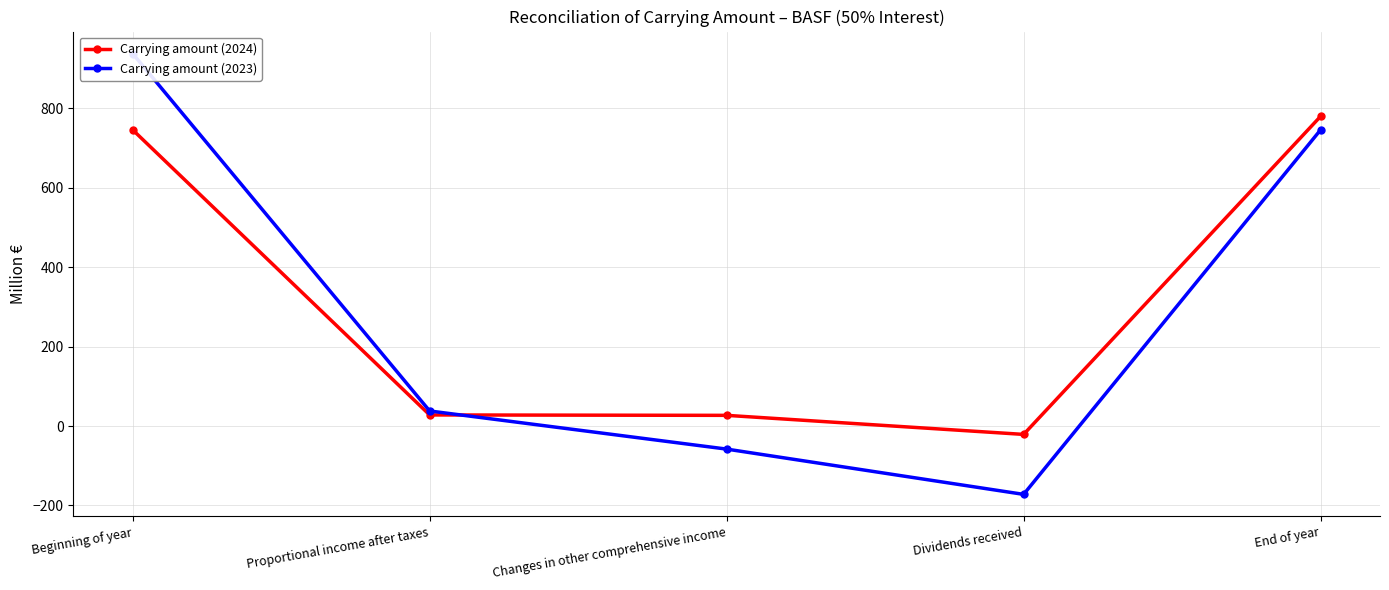

What is the label of the 1st point from the right?

End of year